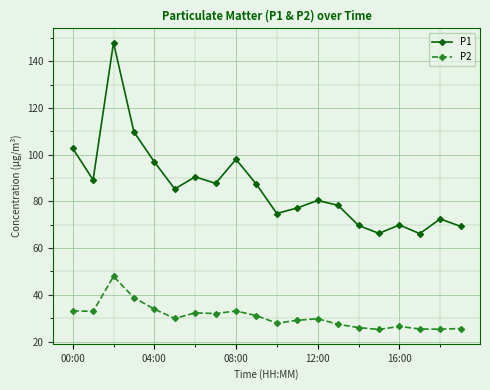

Which series has the largest total across all categories?

P1